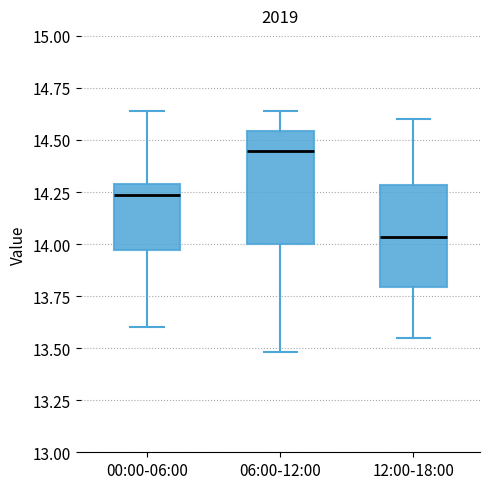

Reading left to right, transcribe this box plot: for each box, give where its median line is, the range the box spans, and where its two whiskers end, as read against the y-axis. The values are not printed on the chart, so give them approximately, as read against the axis.

00:00-06:00: median 14.25, box 13.95 to 14.30, whiskers 13.60 to 14.65
06:00-12:00: median 14.45, box 14.00 to 14.55, whiskers 13.50 to 14.65
12:00-18:00: median 14.05, box 13.80 to 14.30, whiskers 13.55 to 14.60